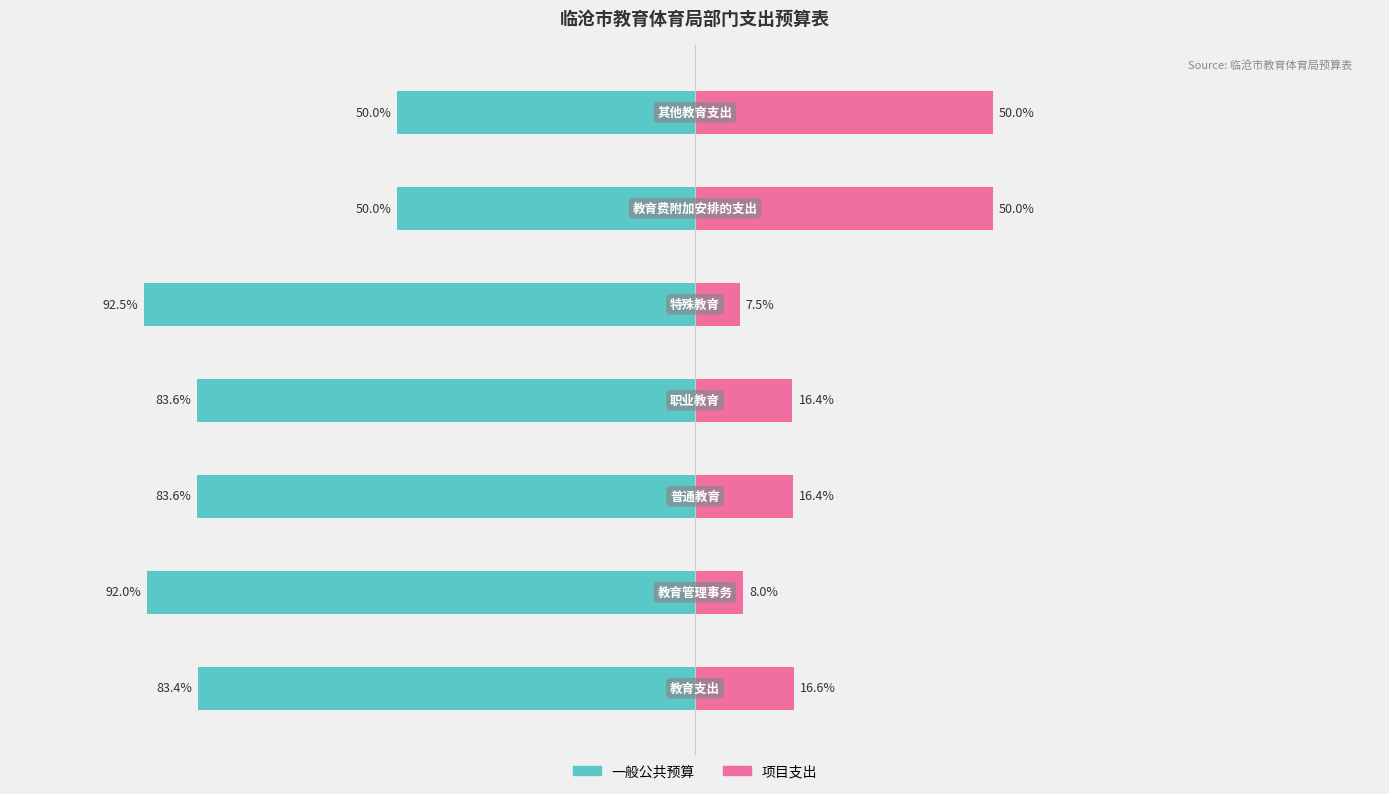

Which series has the widest spread of values?

一般公共预算